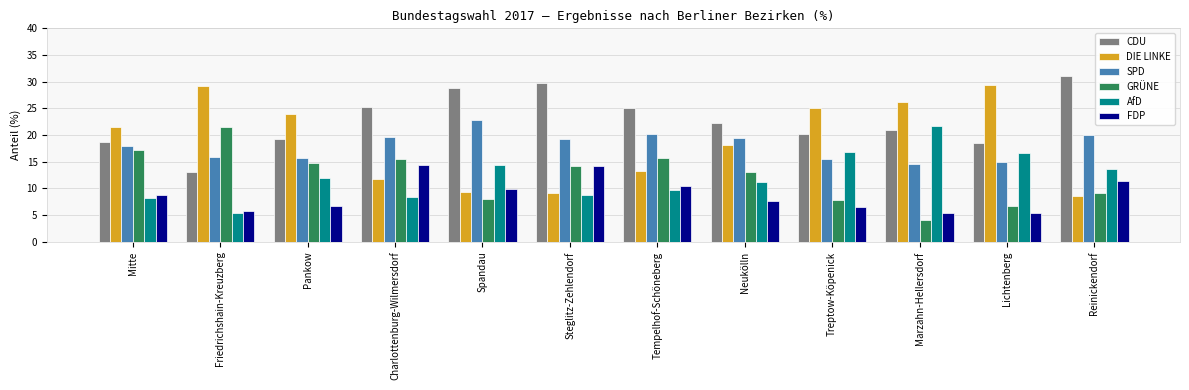

Is the value of GRÜNE at Pankow greater than the value of CDU at Steglitz-Zehlendorf?

No